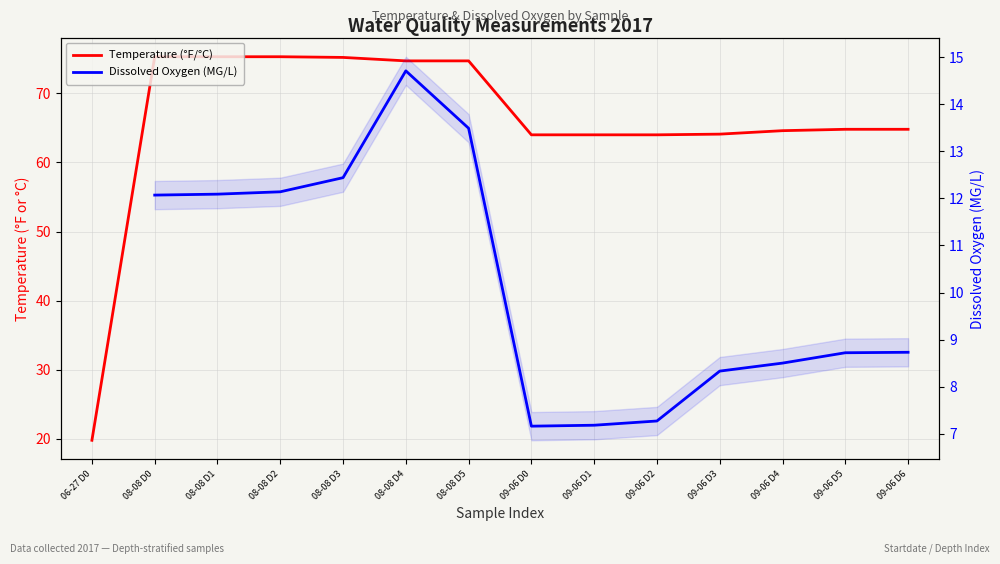

Where is the first local maximum for Dissolved Oxygen (MG/L)?

08-08 D4